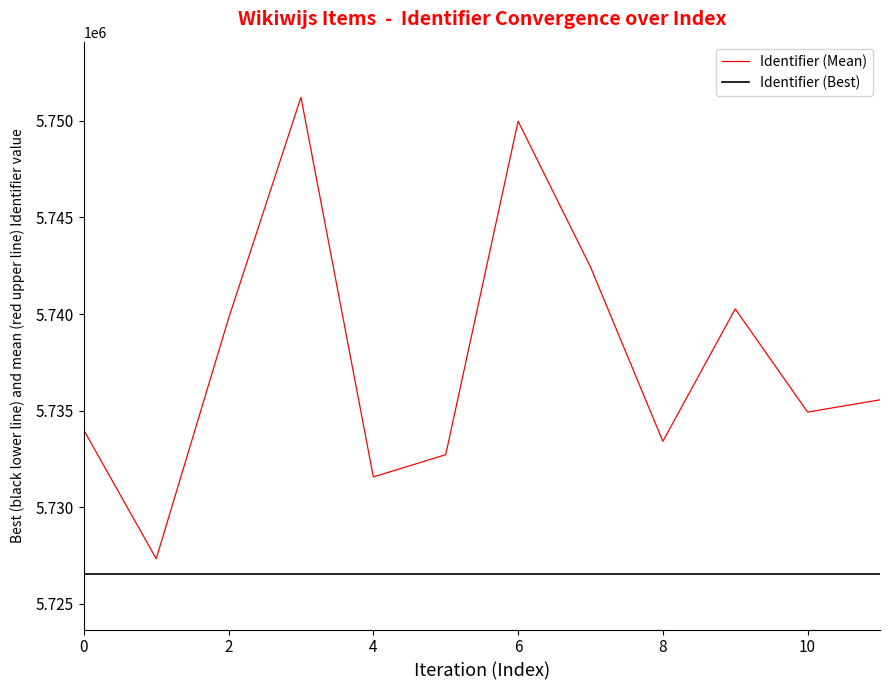

Reading left to right, list all the values displayed in this chart.

Identifier (Mean): 5733989.7	5727337.1	5739774.1	5751215.0	5731569.2	5732721.8	5749975.2	5742434.0	5733413.4	5740263.6	5734926.0	5735558.9
Identifier (Best): 5726539.0	5726539.0	5726539.0	5726539.0	5726539.0	5726539.0	5726539.0	5726539.0	5726539.0	5726539.0	5726539.0	5726539.0